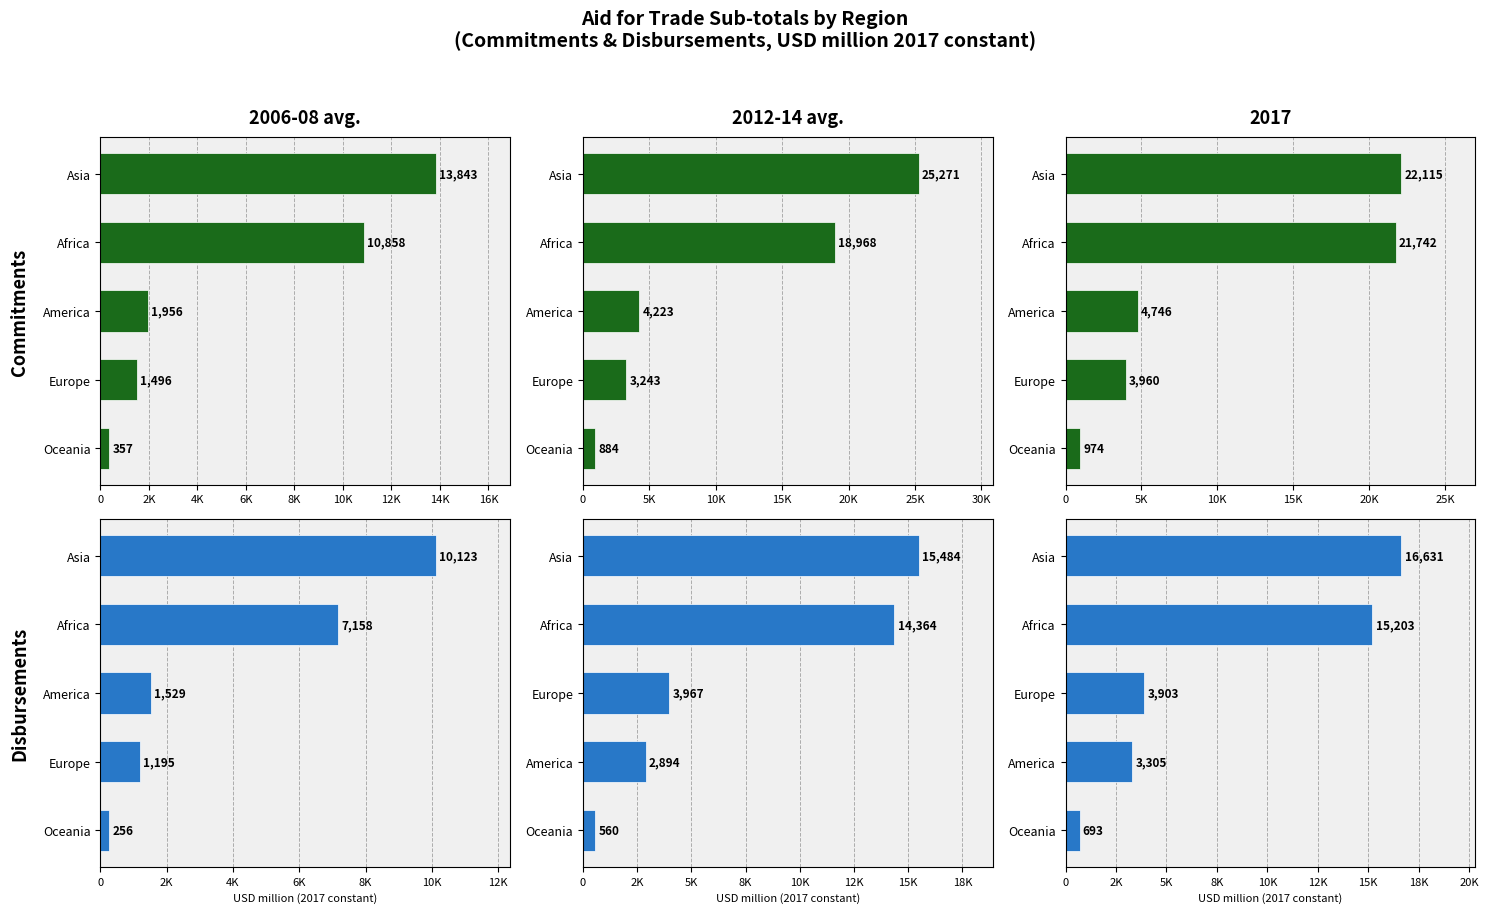

How many data points in 2006-08 avg. are above 1528?

3